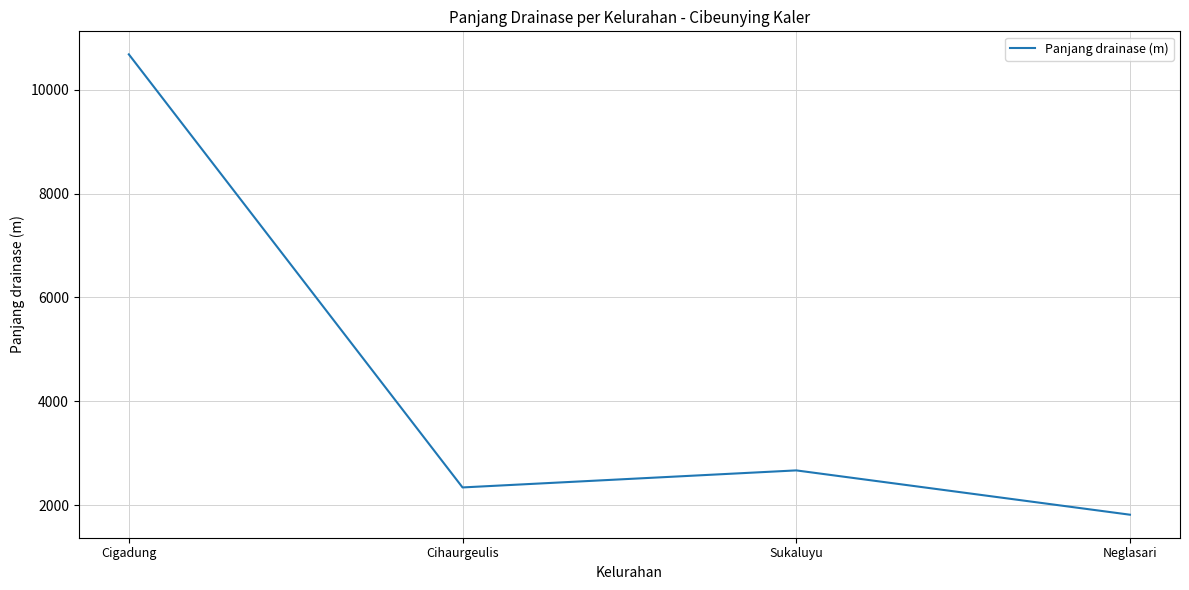

List the labels in order of value, smallest first.

Neglasari, Cihaurgeulis, Sukaluyu, Cigadung